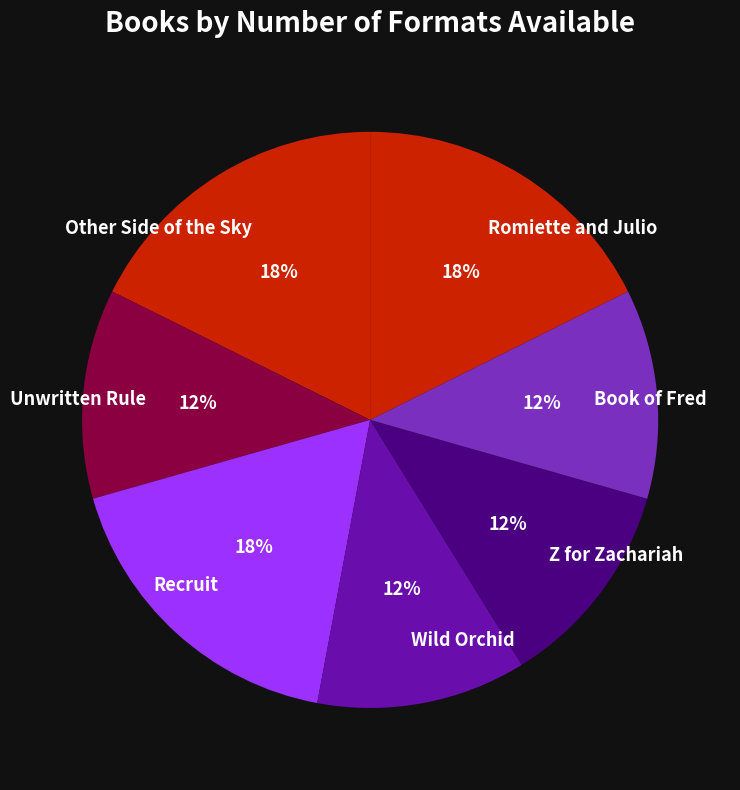

What is the ratio of the value at Other Side of the Sky to the value at Book of Fred?

1.5